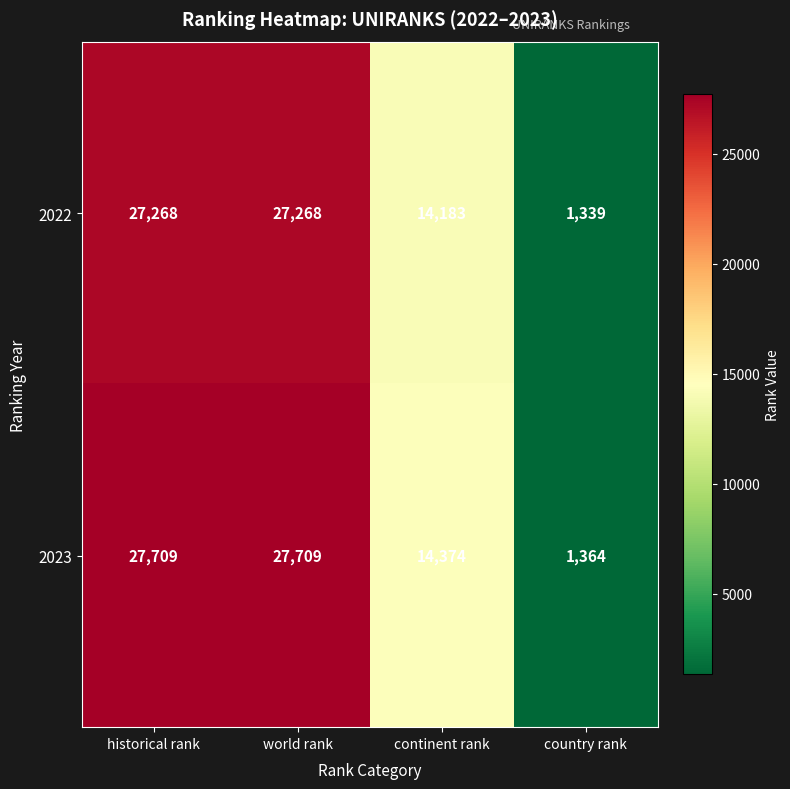

What is the total value across all series at country rank?

2703